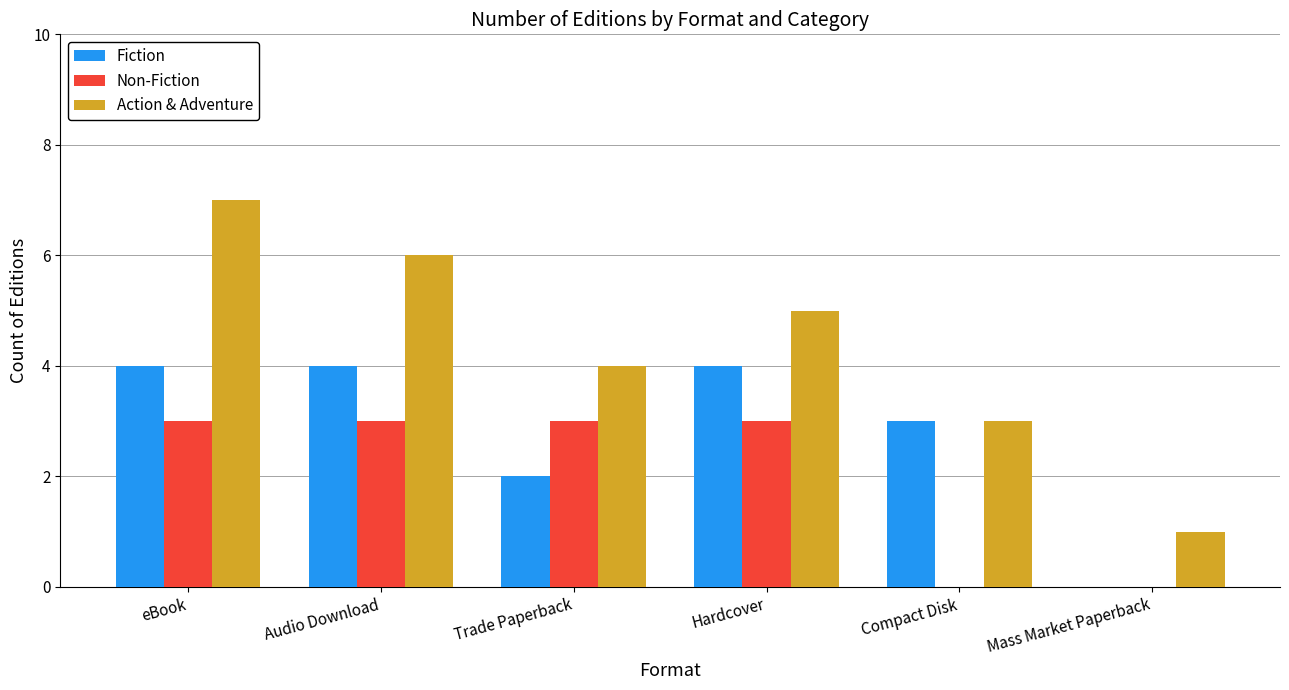

Which series changed the most between eBook and Trade Paperback?

Action & Adventure